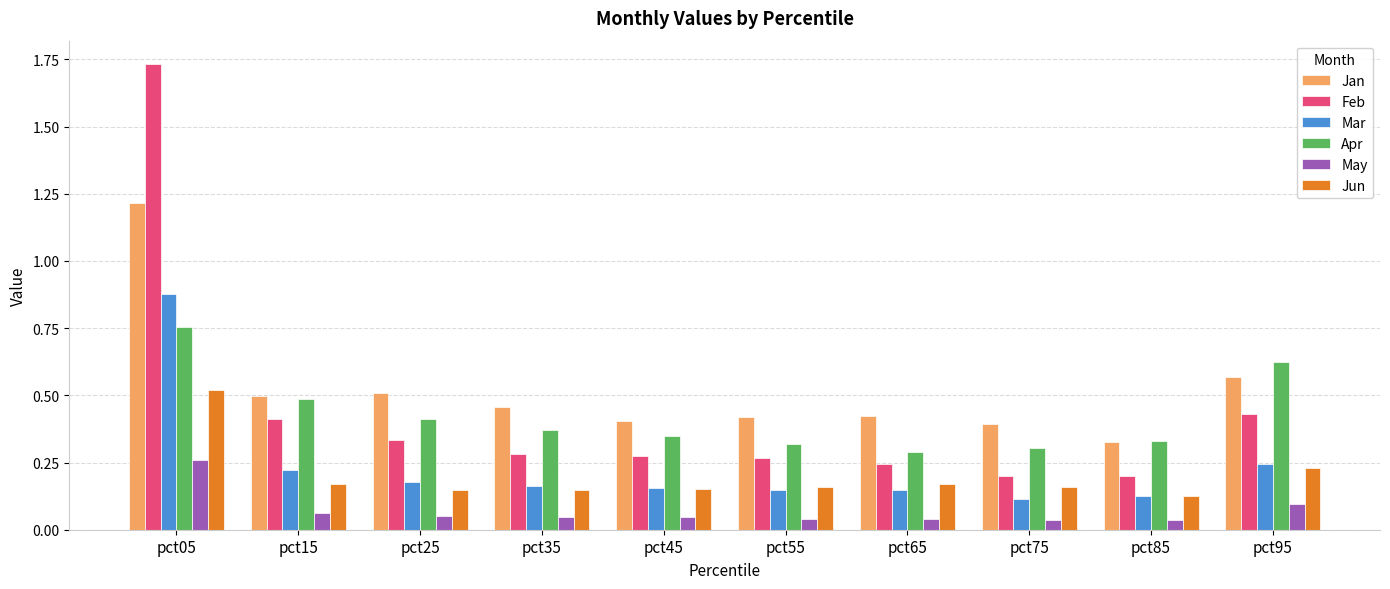

At how many categories does at least one series exceed 1?

1